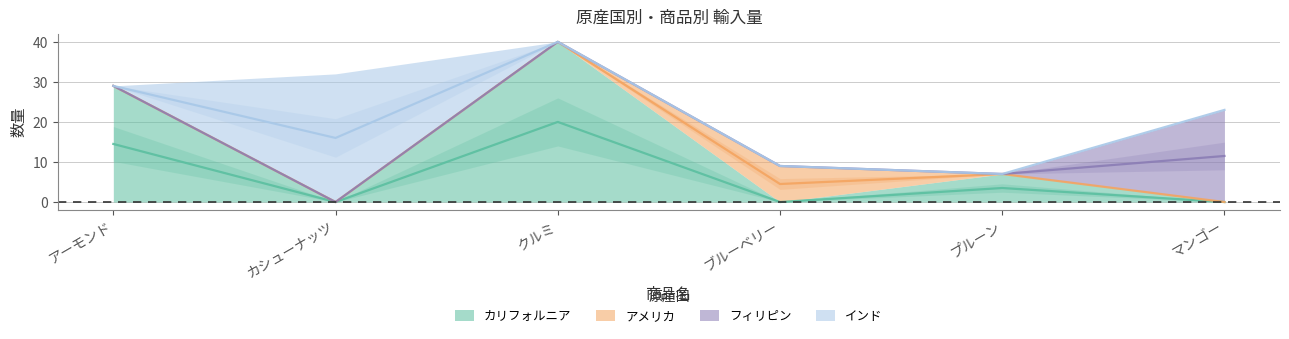

At which category does カリフォルニア reach its first local valley?

カシューナッツ